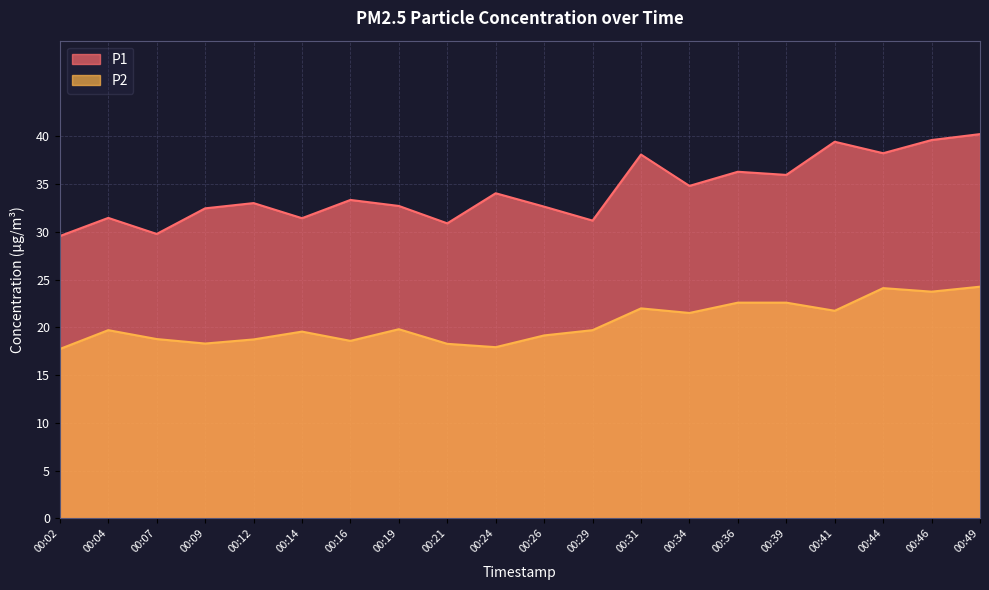

Reading right to left, transcribe all the data shown in this chart.

P1: 40.2	39.6	38.2	39.4	36.0	36.3	34.8	38.1	31.2	32.6	34.0	30.9	32.7	33.3	31.4	33.0	32.5	29.8	31.4	29.6
P2: 24.2	23.7	24.1	21.7	22.6	22.6	21.5	22.0	19.7	19.1	17.9	18.3	19.8	18.6	19.6	18.7	18.3	18.8	19.7	17.7